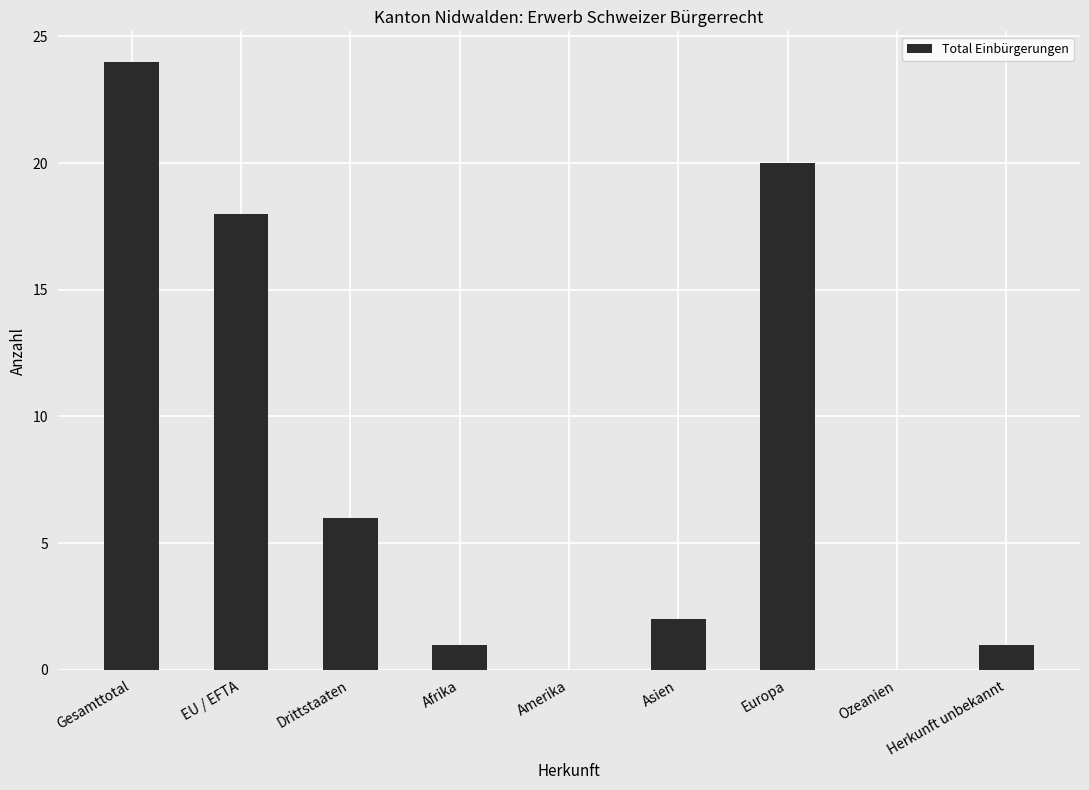

Are the bars horizontal?

No